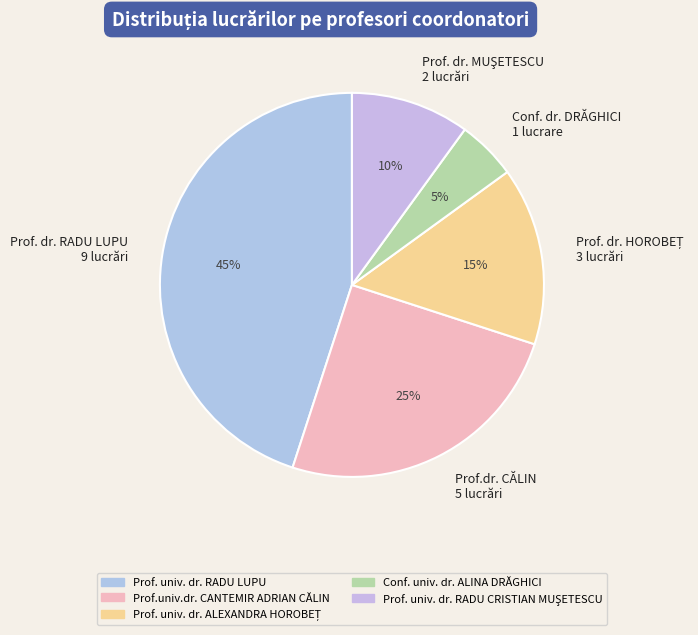

How many segments does this pie chart have?

5